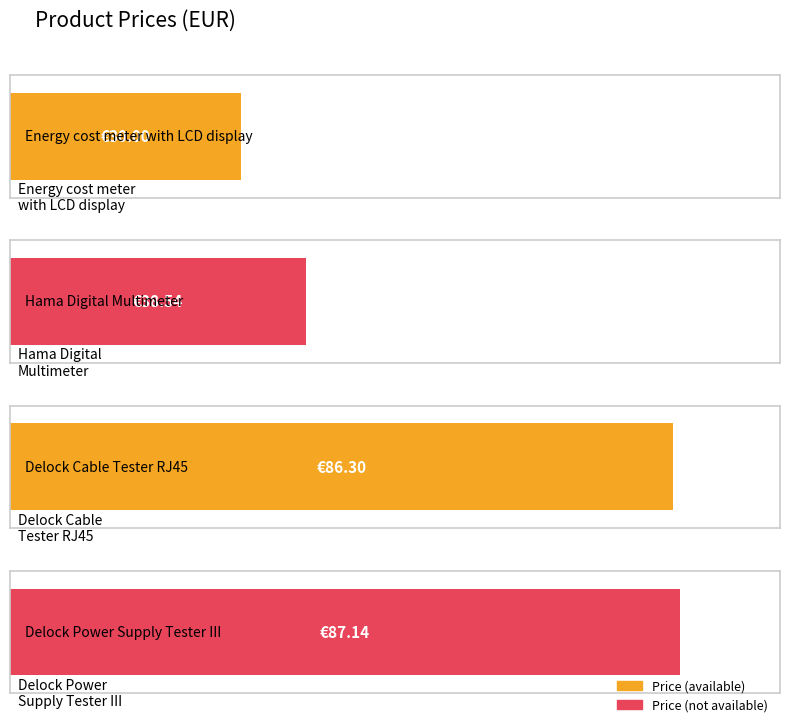

What is the difference between the maximum and minimum values?

57.1